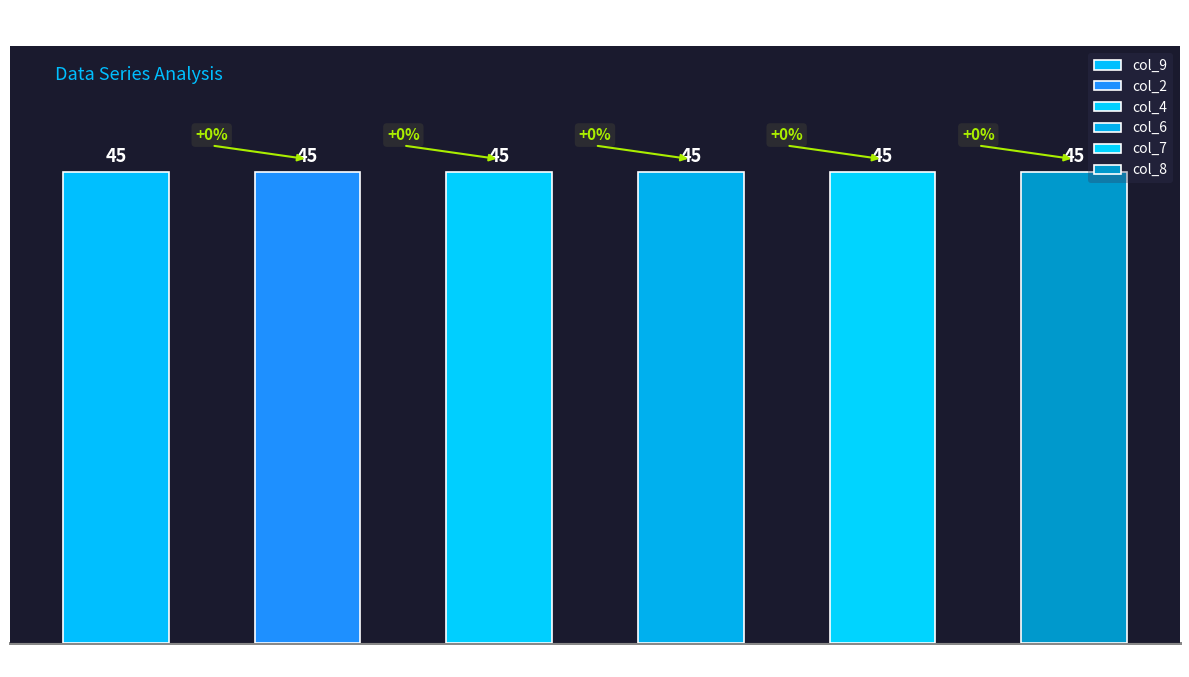

Which category has the lowest value across all series?

5